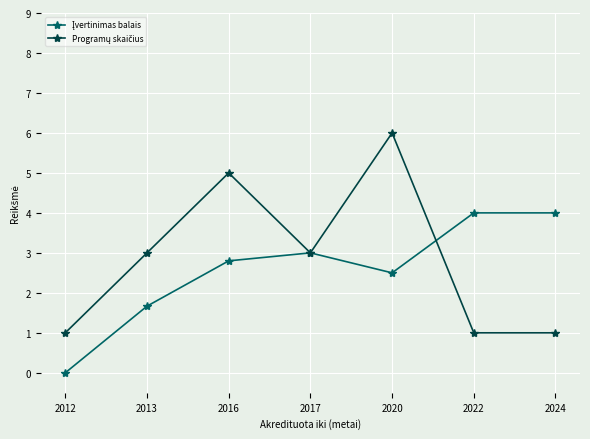

What is the difference between the highest and lowest values at 2020?

3.5